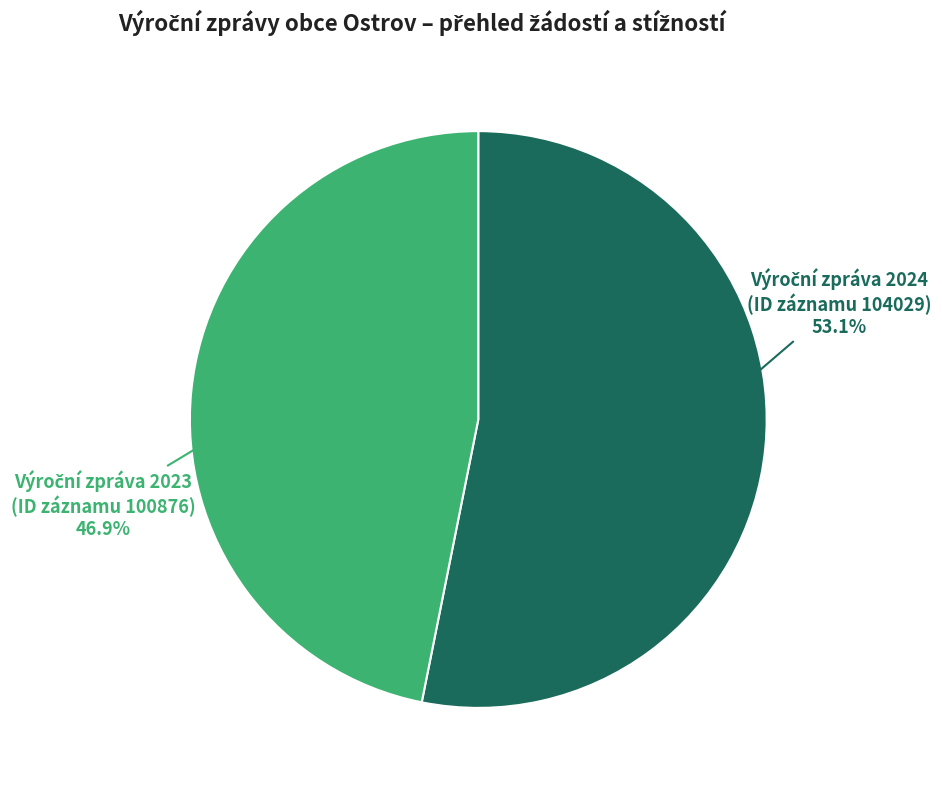

Is there any slice that represents more than half of the pie?

Yes